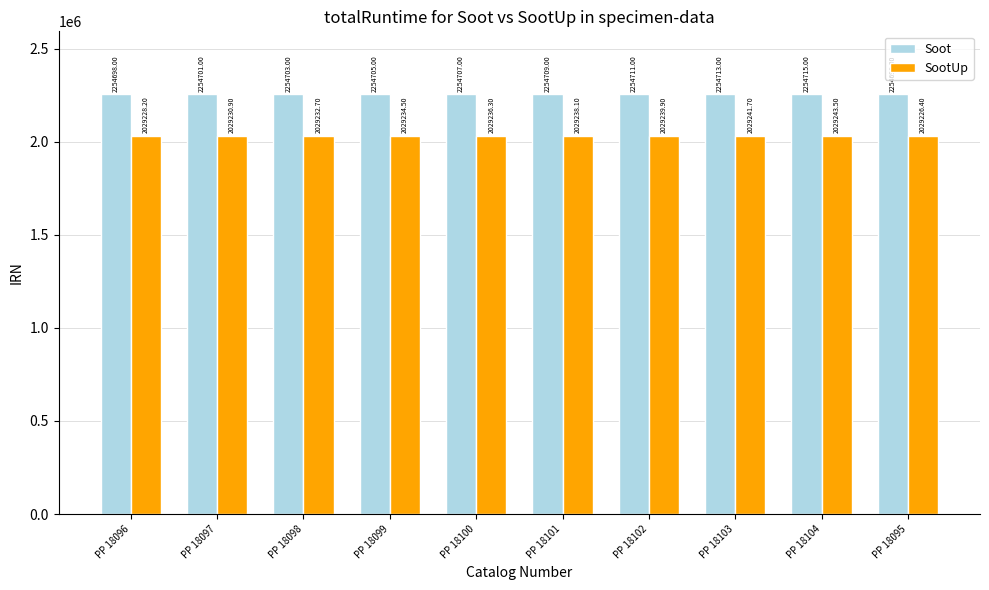

What is the label of the 10th bar from the right?

PP 18096